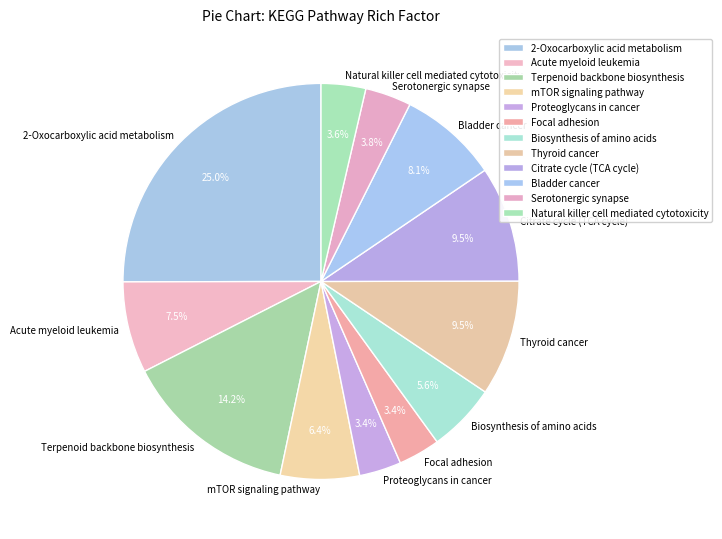

Do Citrate cycle (TCA cycle) and 2-Oxocarboxylic acid metabolism together represent more than half of the pie?

No